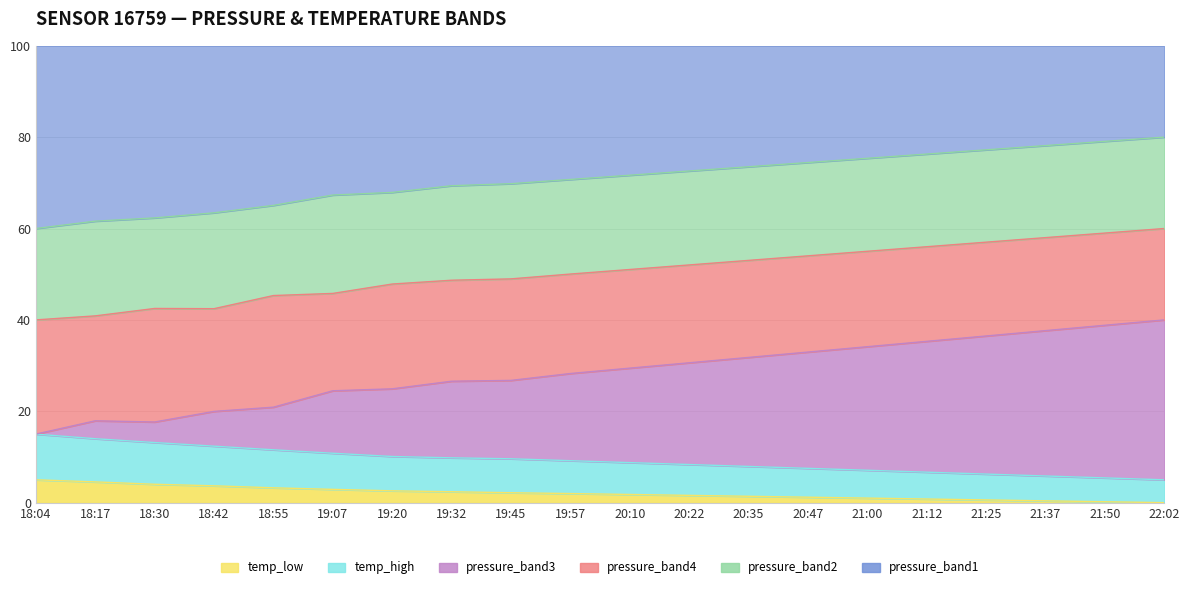

What is the total value across all series at 18:55?

100.0